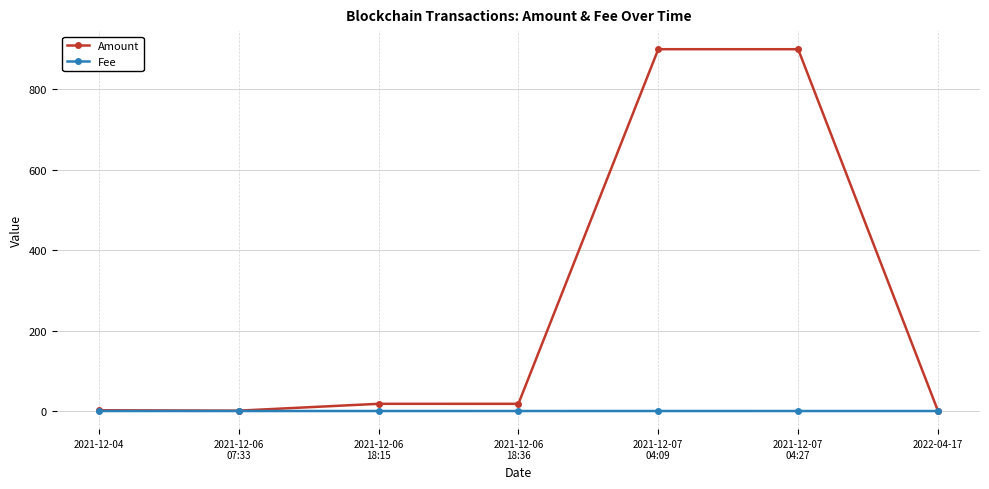

In Amount, how many points are lower than both neighbors (excluding endpoints)?

2